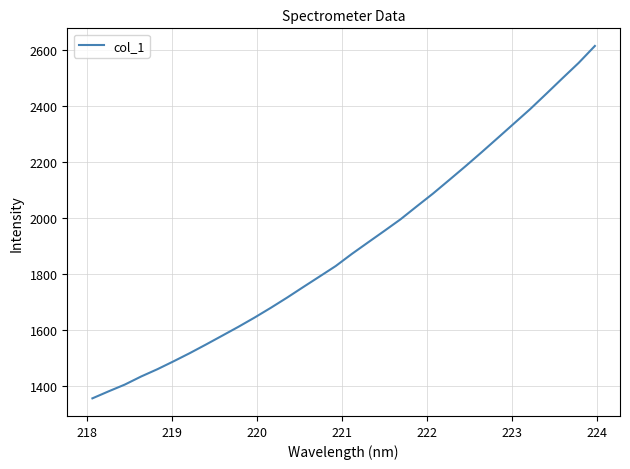

What is the difference between the maximum and minimum values?

1259.2